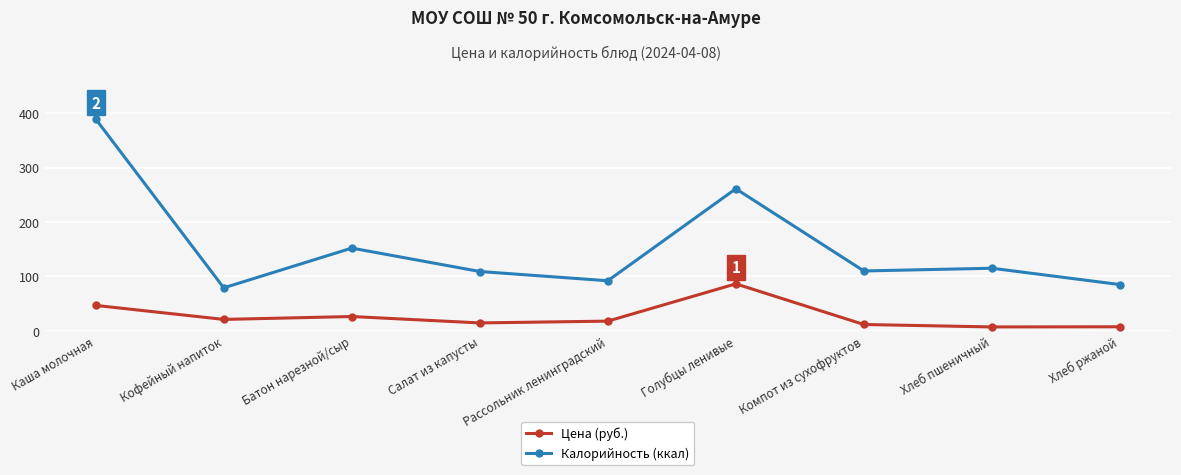

Count the number of categories in the chart.

9